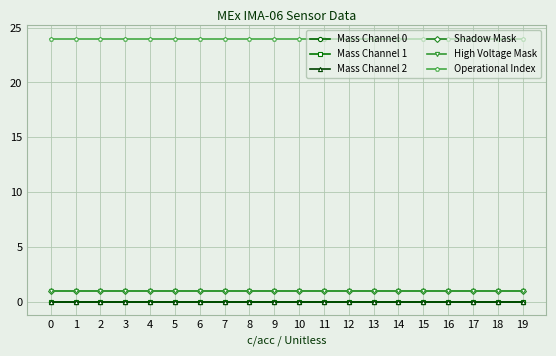

Does the chart have visible grid lines?

Yes